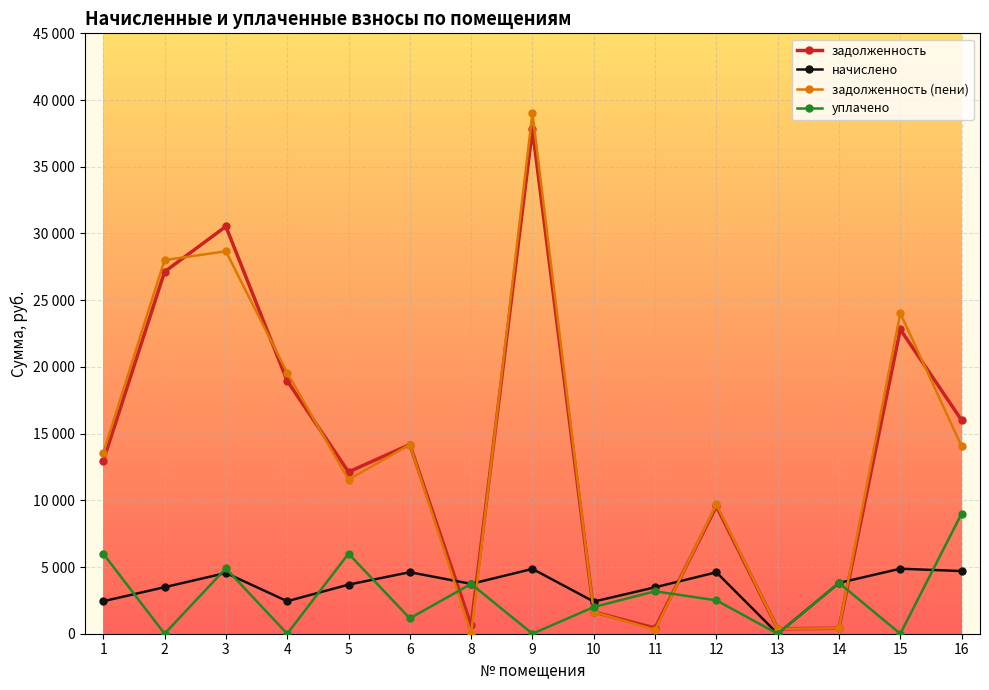

What are all the series names shown in the legend?

задолженность, начислено, задолженность (пени), уплачено